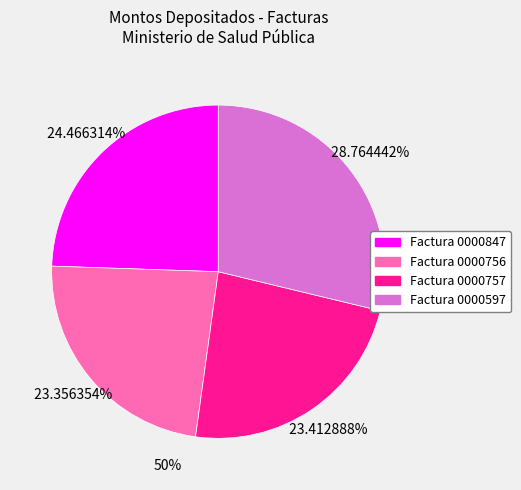

Is there a majority slice in this chart?

No